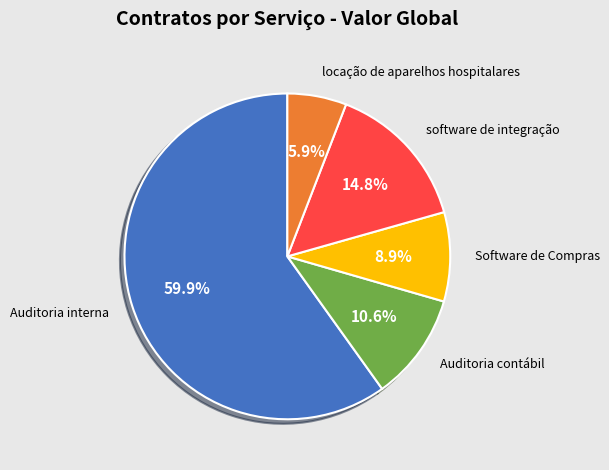

Between Auditoria interna and Auditoria contábil, which is larger?

Auditoria interna